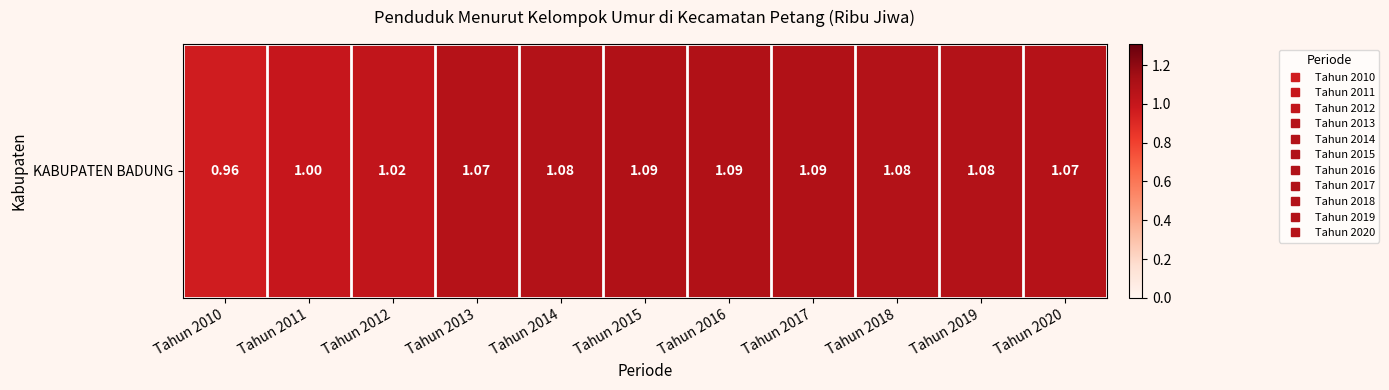

Between Tahun 2019 and Tahun 2016, which is larger?

Tahun 2016